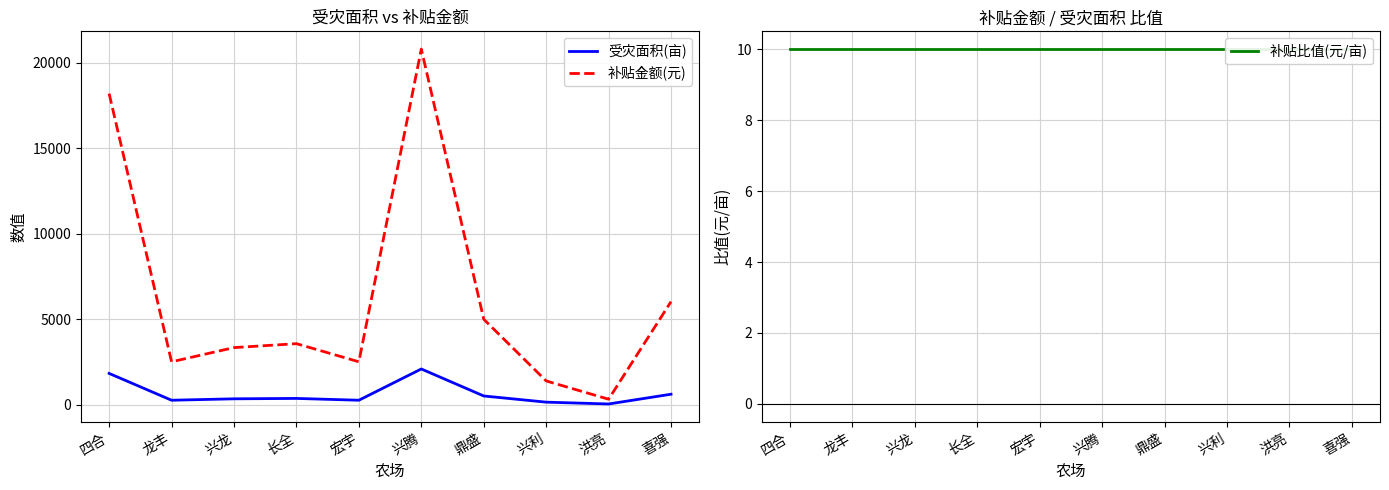

At which category is the sum across all series the highest?

兴腾